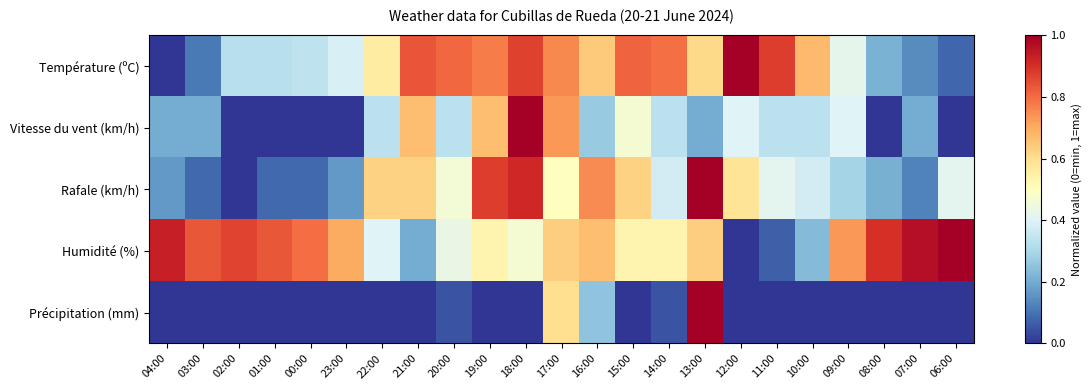

Reading left to right, list all the values displayed in this chart.

Température (ºC): 04:00=0.0	03:00=0.1	02:00=0.3	01:00=0.3	00:00=0.3	23:00=0.4	22:00=0.6	21:00=0.8	20:00=0.8	19:00=0.8	18:00=0.9	17:00=0.8	16:00=0.6	15:00=0.8	14:00=0.8	13:00=0.6	12:00=1.0	11:00=0.9	10:00=0.7	09:00=0.4	08:00=0.2	07:00=0.1	06:00=0.1
Vitesse du vent (km/h): 04:00=0.2	03:00=0.2	02:00=0.0	01:00=0.0	00:00=0.0	23:00=0.0	22:00=0.3	21:00=0.7	20:00=0.3	19:00=0.7	18:00=1.0	17:00=0.7	16:00=0.3	15:00=0.5	14:00=0.3	13:00=0.2	12:00=0.4	11:00=0.3	10:00=0.3	09:00=0.4	08:00=0.0	07:00=0.2	06:00=0.0
Rafale (km/h): 04:00=0.2	03:00=0.1	02:00=0.0	01:00=0.1	00:00=0.1	23:00=0.2	22:00=0.6	21:00=0.6	20:00=0.5	19:00=0.9	18:00=0.9	17:00=0.5	16:00=0.8	15:00=0.6	14:00=0.4	13:00=1.0	12:00=0.6	11:00=0.4	10:00=0.4	09:00=0.3	08:00=0.2	07:00=0.1	06:00=0.4
Humidité (%): 04:00=0.9	03:00=0.8	02:00=0.9	01:00=0.8	00:00=0.8	23:00=0.7	22:00=0.4	21:00=0.2	20:00=0.4	19:00=0.5	18:00=0.5	17:00=0.6	16:00=0.7	15:00=0.5	14:00=0.5	13:00=0.6	12:00=0.0	11:00=0.1	10:00=0.2	09:00=0.7	08:00=0.9	07:00=1.0	06:00=1.0
Précipitation (mm): 04:00=0.0	03:00=0.0	02:00=0.0	01:00=0.0	00:00=0.0	23:00=0.0	22:00=0.0	21:00=0.0	20:00=0.1	19:00=0.0	18:00=0.0	17:00=0.6	16:00=0.2	15:00=0.0	14:00=0.1	13:00=1.0	12:00=0.0	11:00=0.0	10:00=0.0	09:00=0.0	08:00=0.0	07:00=0.0	06:00=0.0